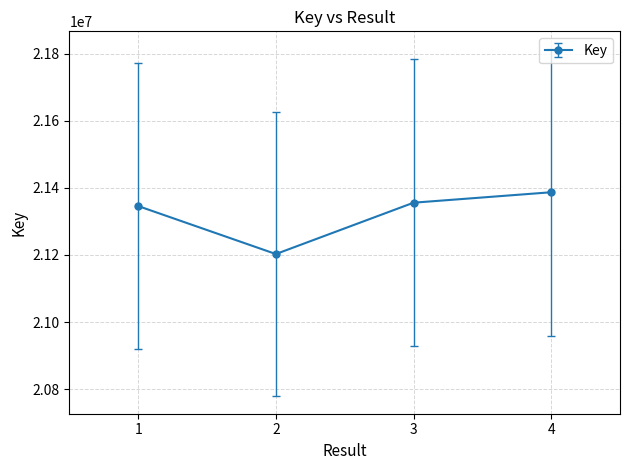

List the labels in order of value, largest first.

4, 3, 1, 2